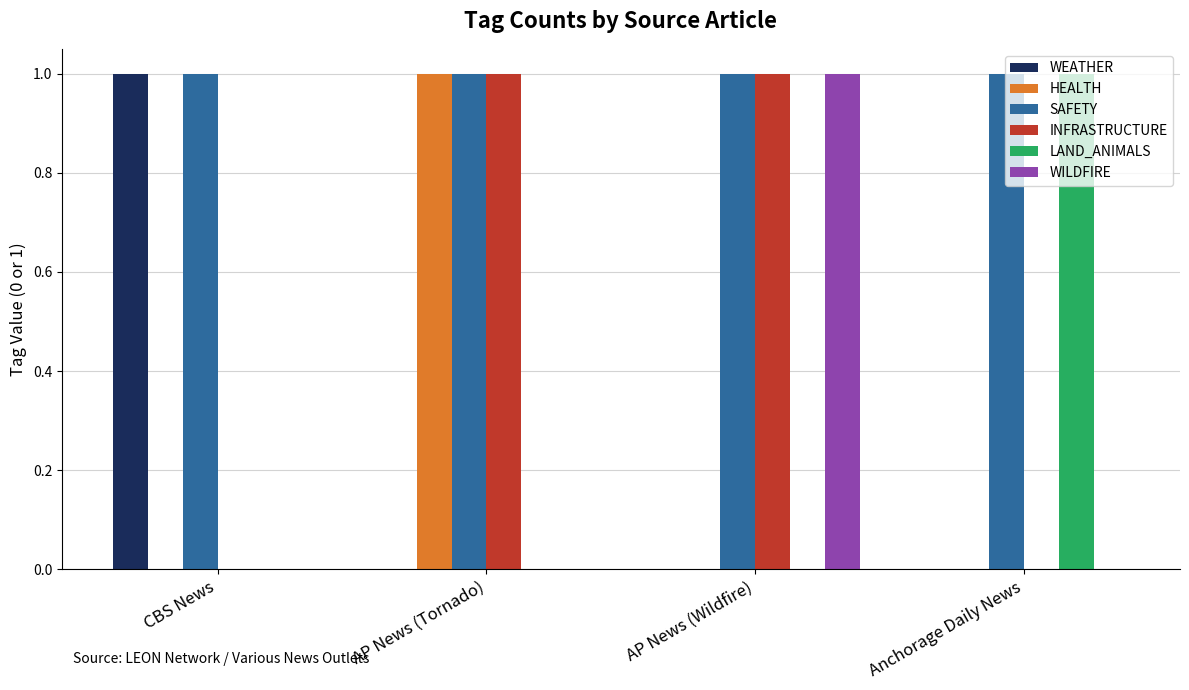

How many data points does each series have?

4